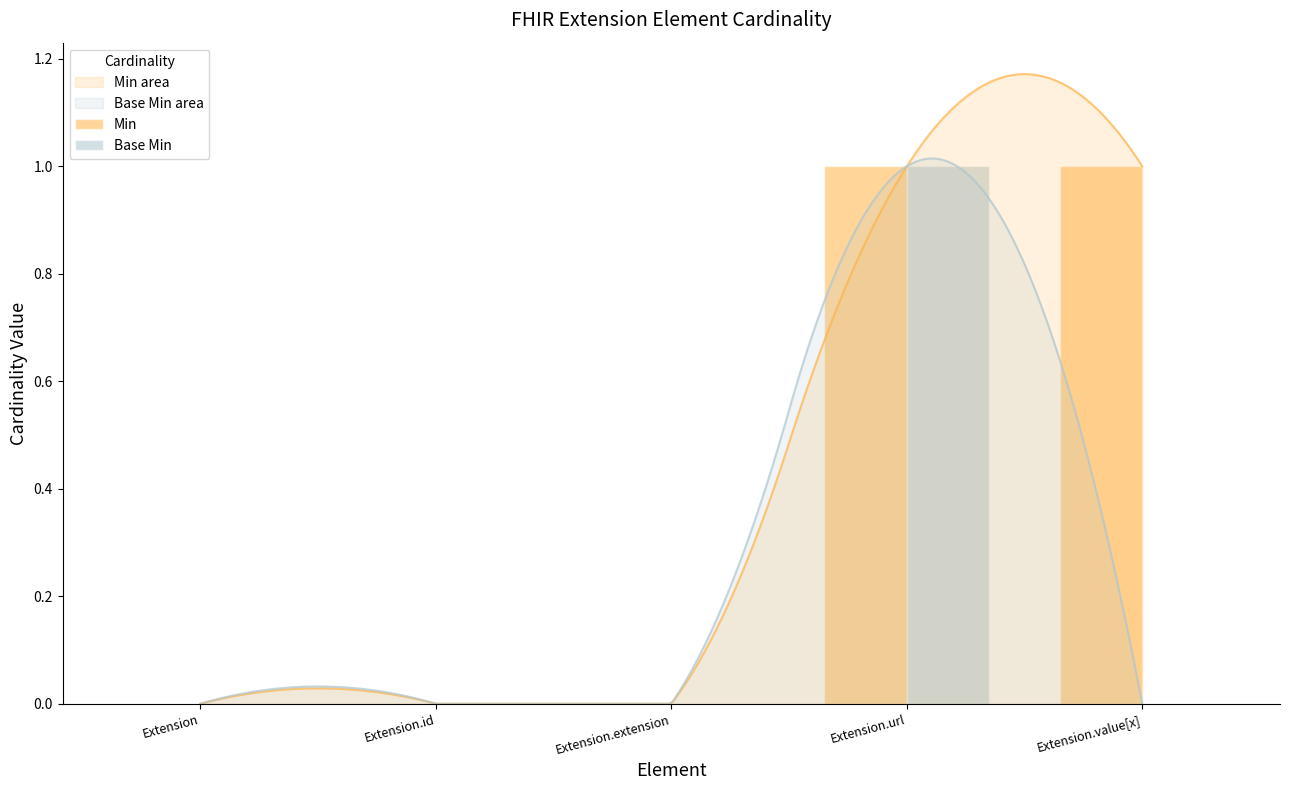

How many bars are there in total?

10